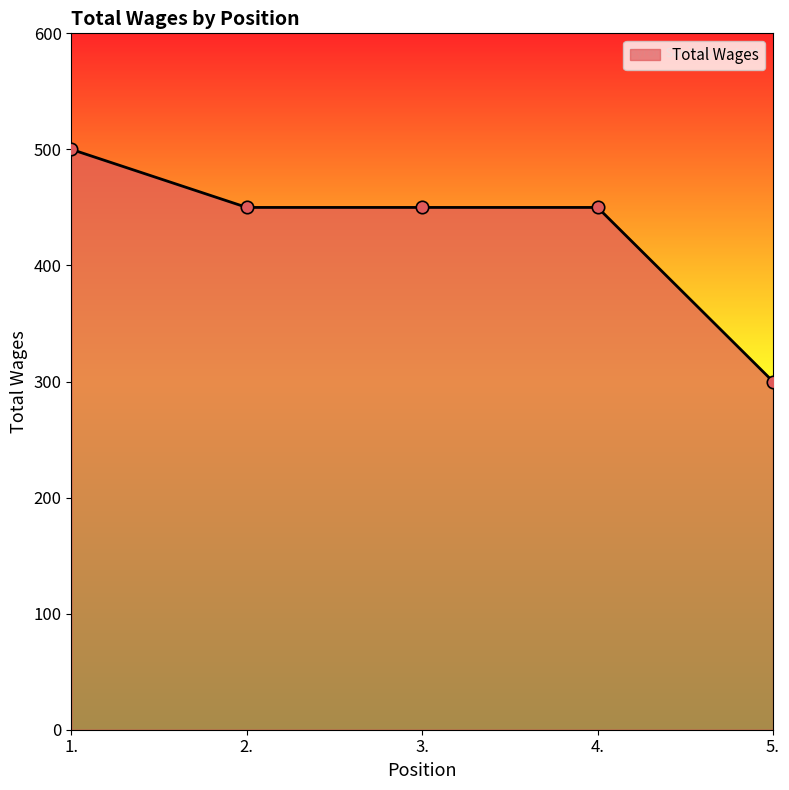

What is the ratio of the value at 3. to the value at 1.?

0.9